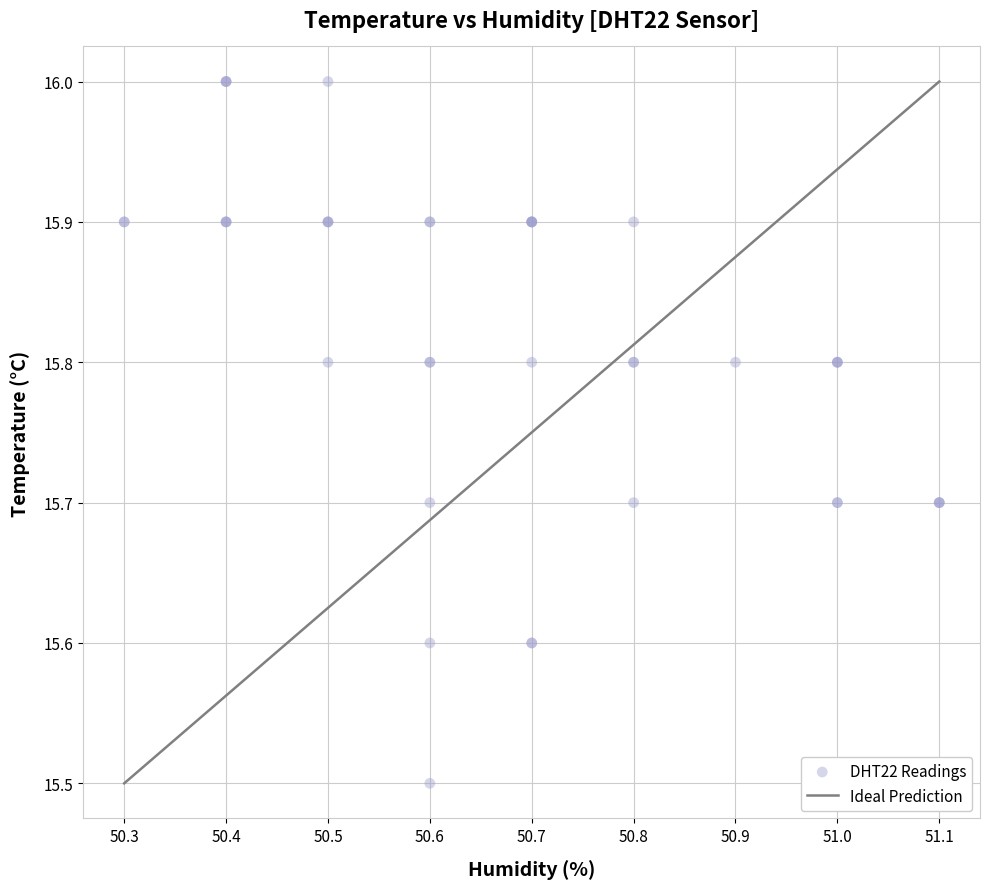

What Y value in the scatter plot is closest to 15?

15.5